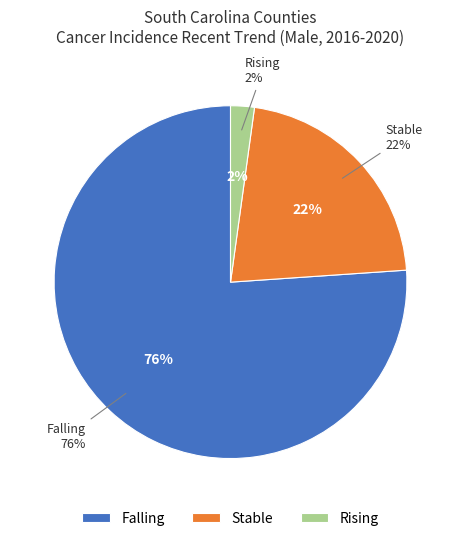

How many segments does this pie chart have?

3